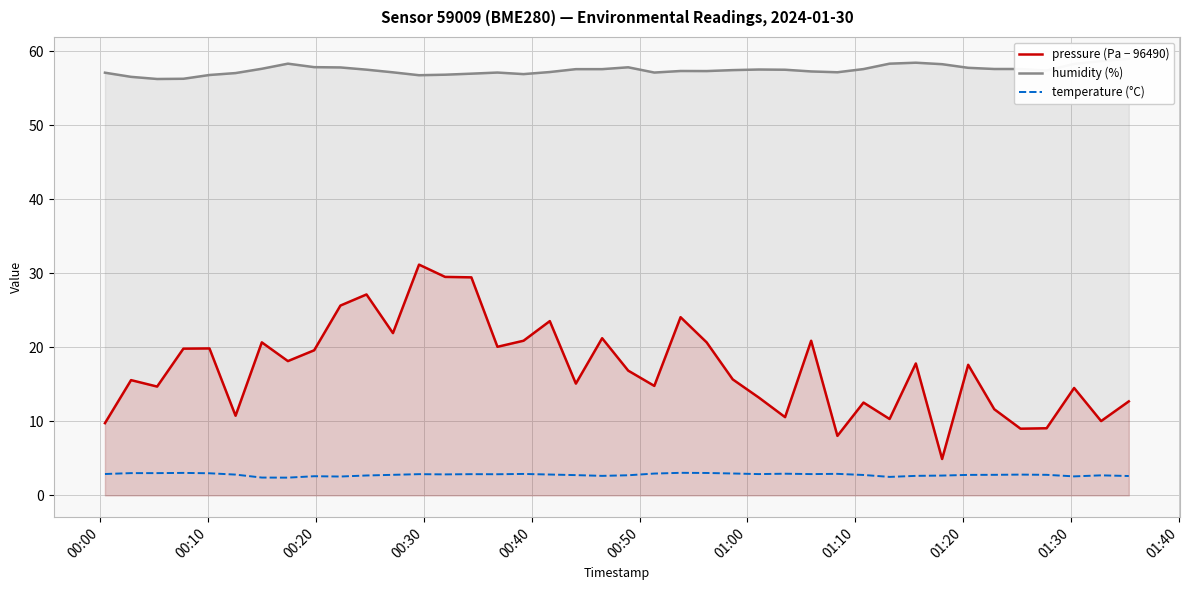

True or false: temperature (°C) and pressure (Pa − 96490) cross at least once.

False